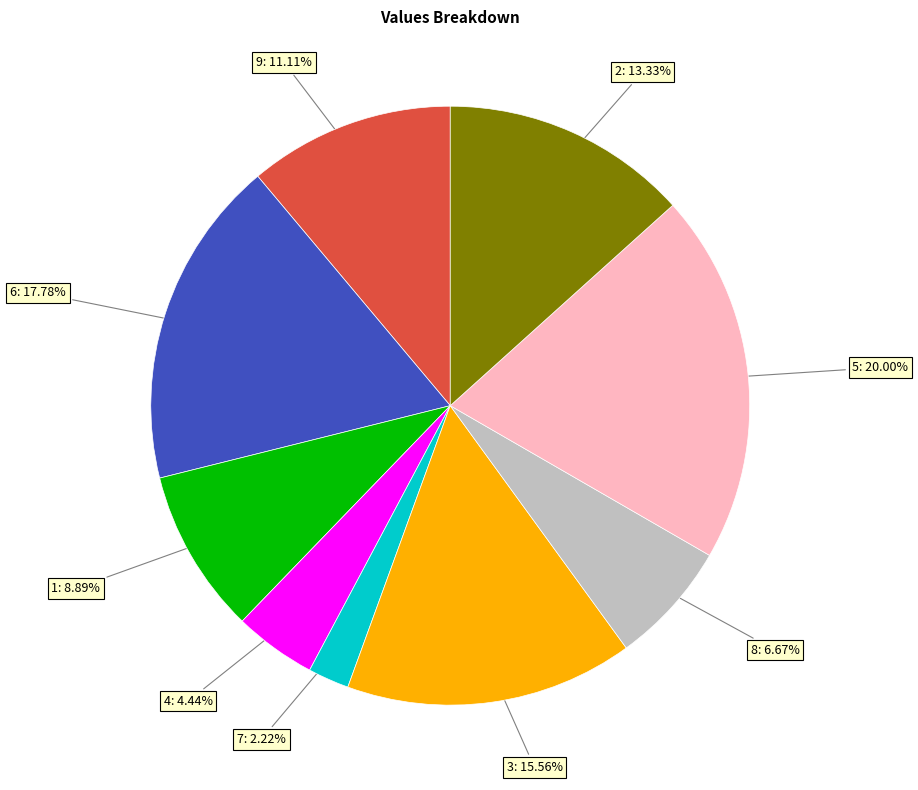

Is there a majority slice in this chart?

No